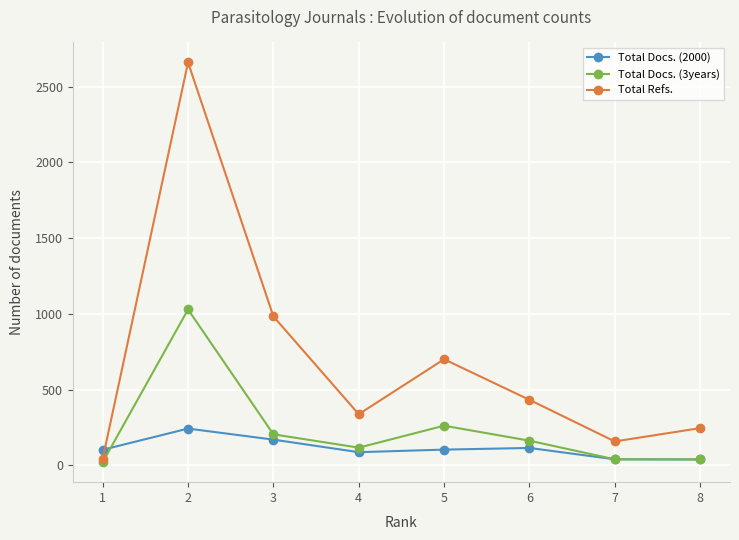

What is the minimum value shown in the chart?

20